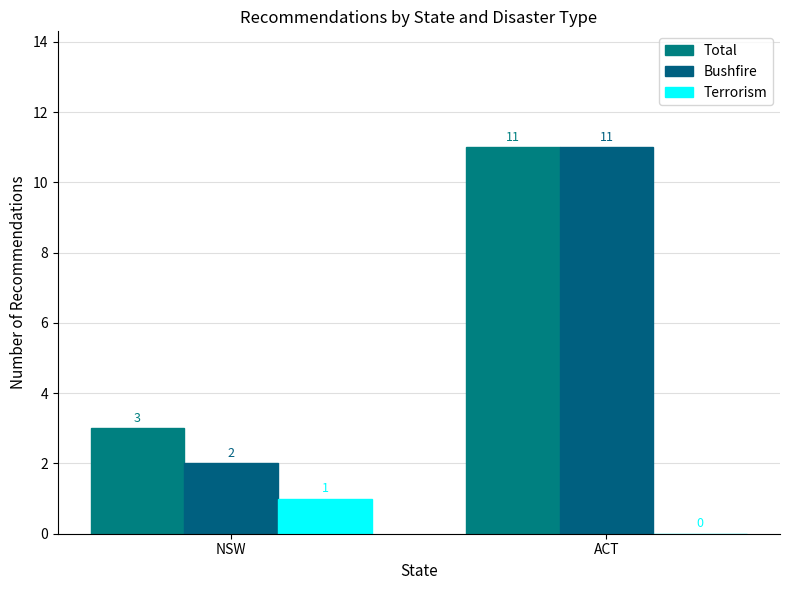

Reading left to right, list all the values displayed in this chart.

Total: NSW=3	ACT=11
Bushfire: NSW=2	ACT=11
Terrorism: NSW=1	ACT=0